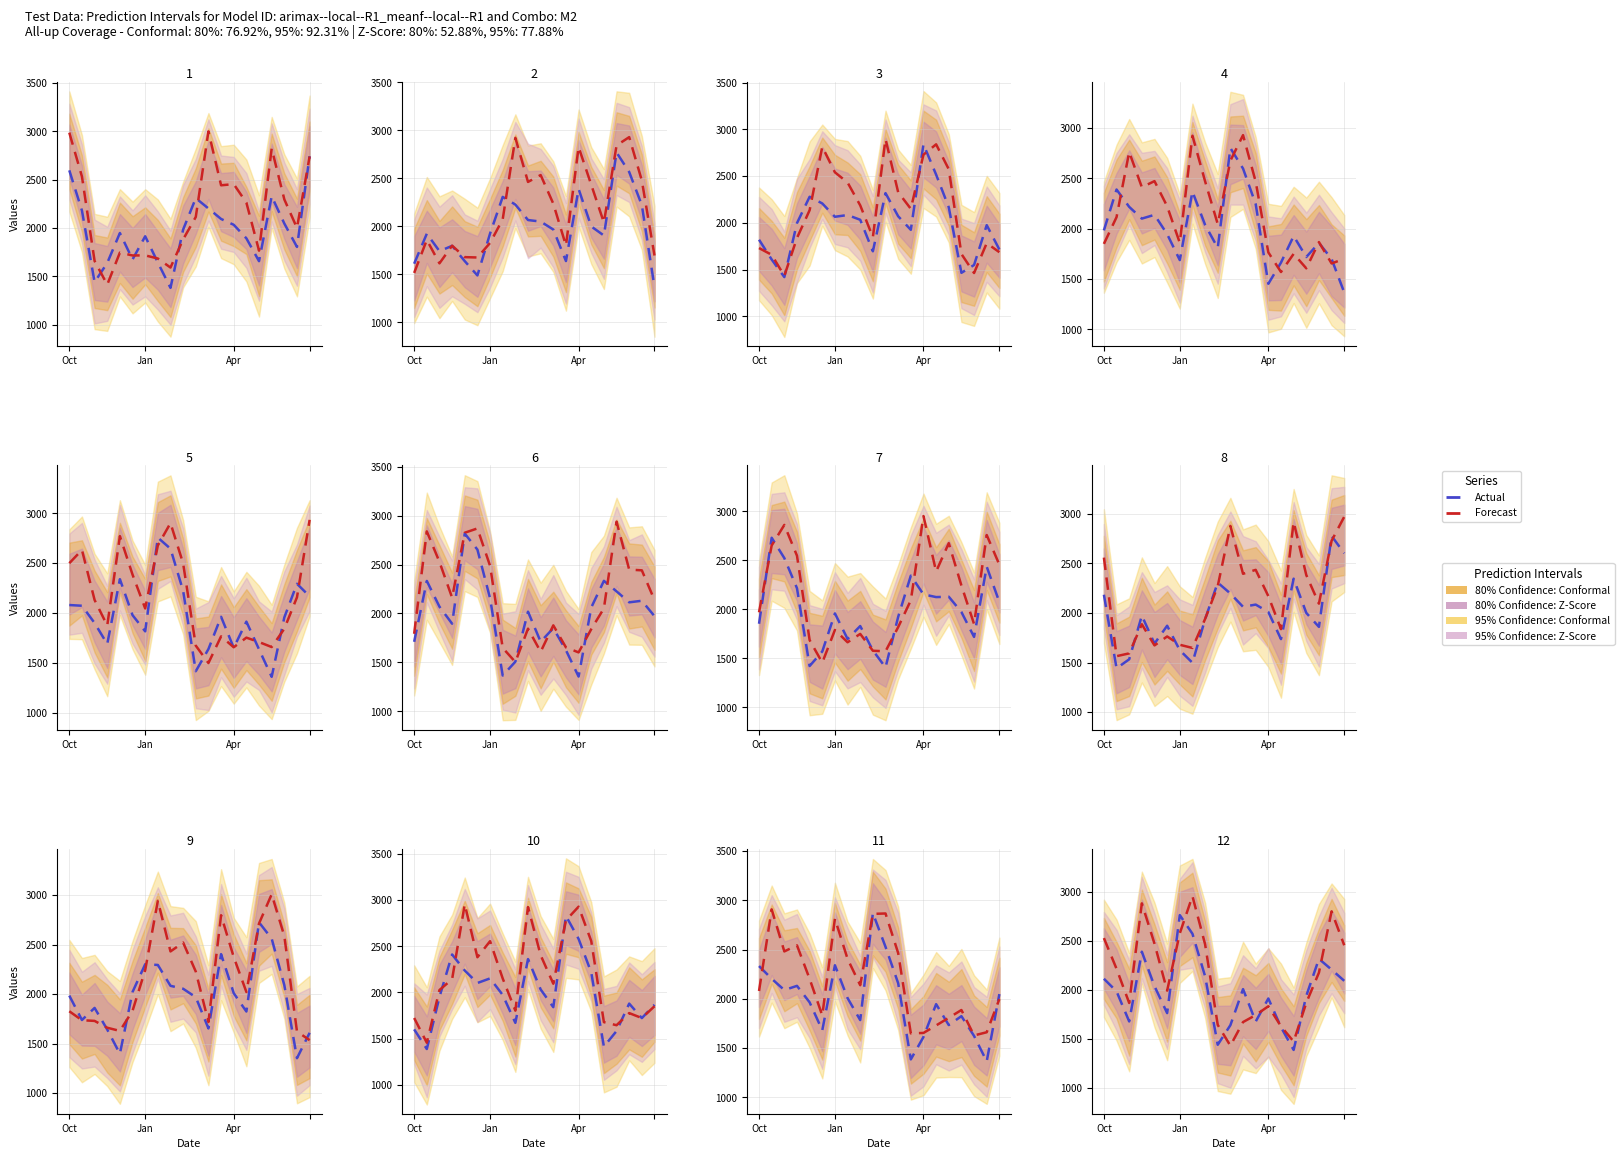

What is the difference between the maximum and second lowest values in the Forecast series?

1483.9